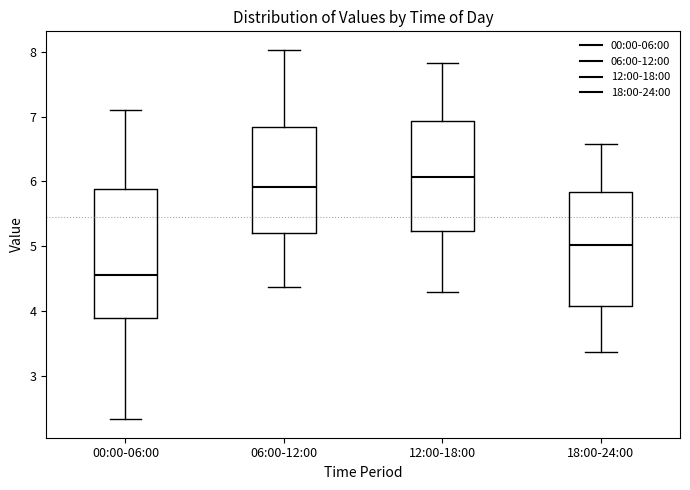

Reading left to right, read every box against the y-axis: the position of its median line, the range the box covers, and the ends of its whiskers. The values are not printed on the chart, so give them approximately, as read against the axis.

00:00-06:00: median 4.6, box 3.9 to 5.9, whiskers 2.3 to 7.1
06:00-12:00: median 5.9, box 5.2 to 6.8, whiskers 4.4 to 8.0
12:00-18:00: median 6.1, box 5.2 to 6.9, whiskers 4.3 to 7.8
18:00-24:00: median 5.0, box 4.1 to 5.8, whiskers 3.4 to 6.6